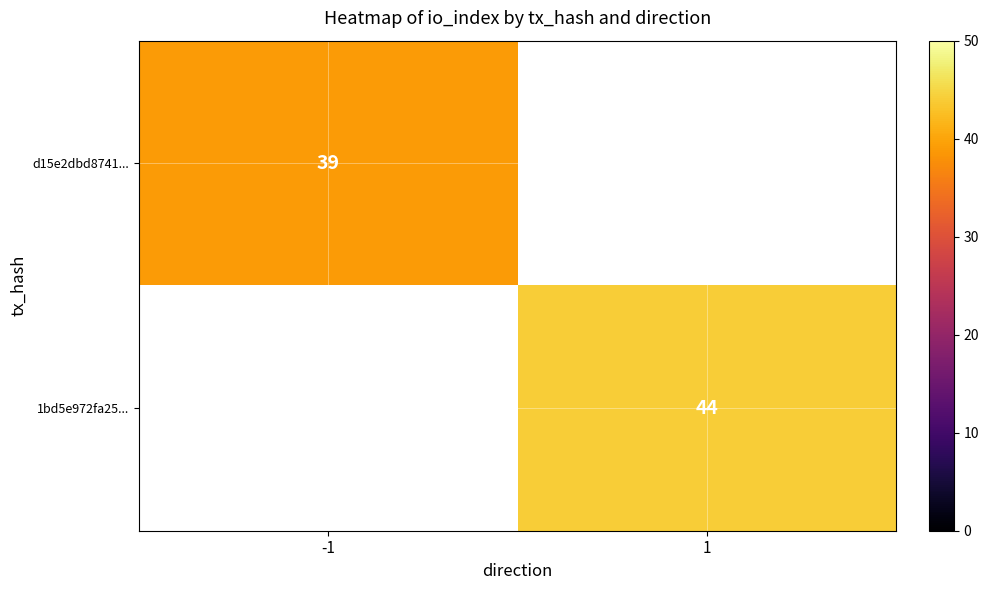

The value of d15e2dbd8741... at -1 is 39.0. True or false?

True